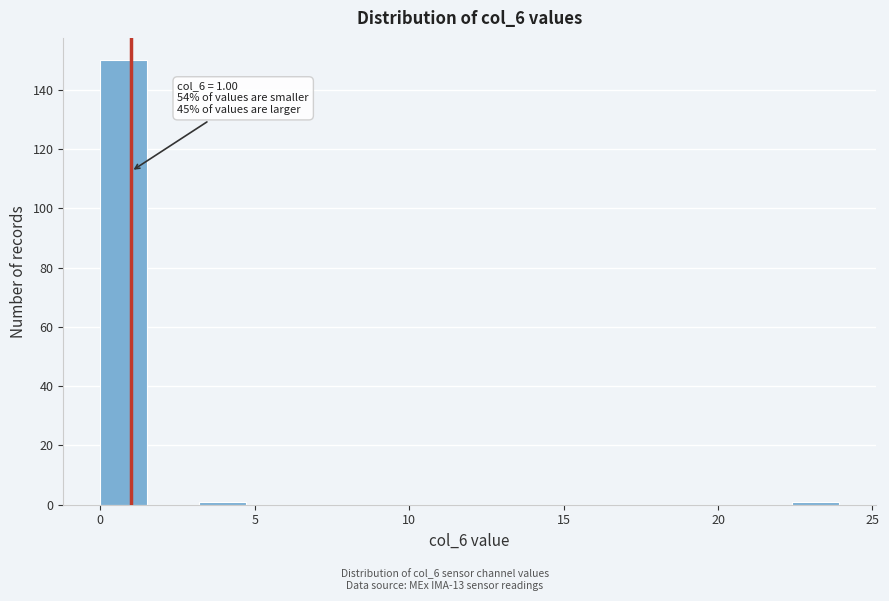

Read against the x-axis, roughly where is the centre of the tallest bar?

1.0